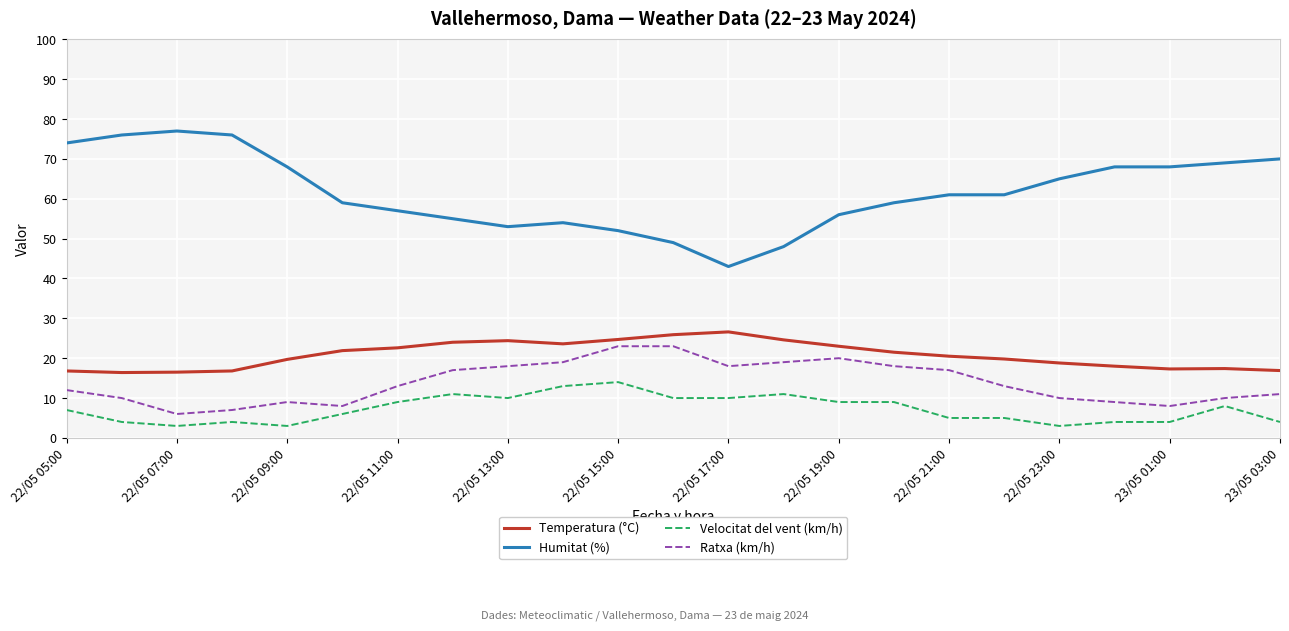

What is the difference between the maximum and minimum values in the Temperatura (°C) series?

10.2